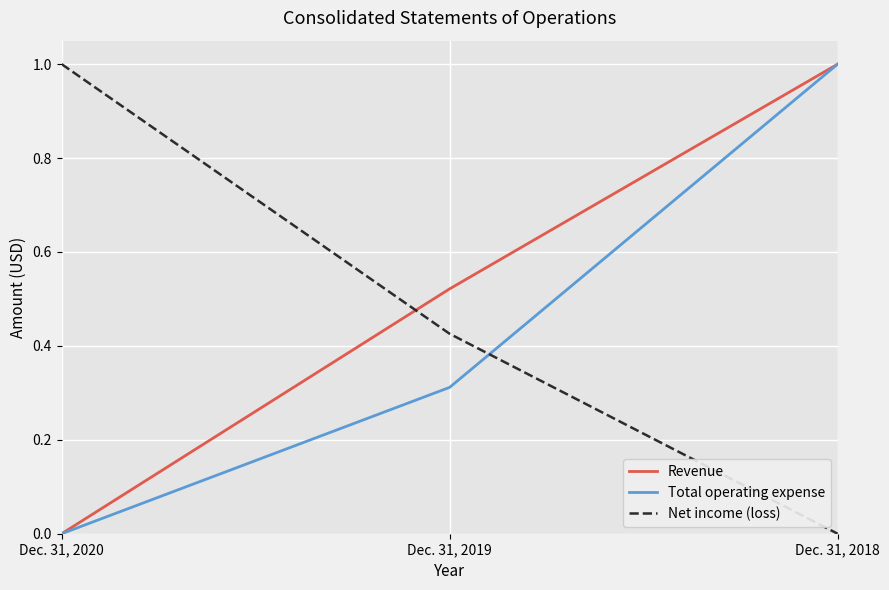

Which series changed the most between Dec. 31, 2019 and Dec. 31, 2018?

Total operating expense